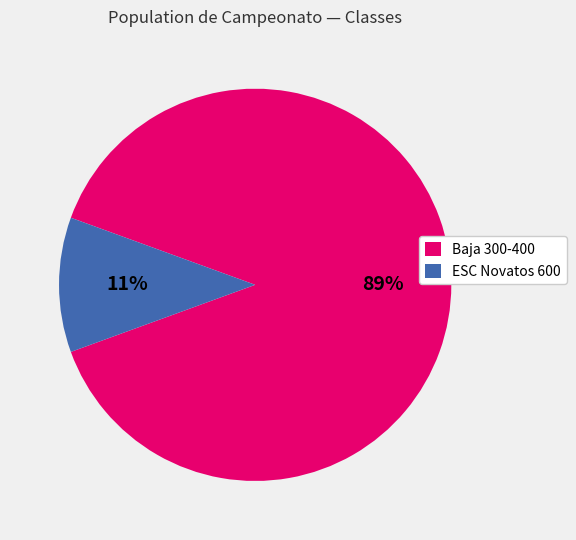

Is there any slice that represents more than half of the pie?

Yes